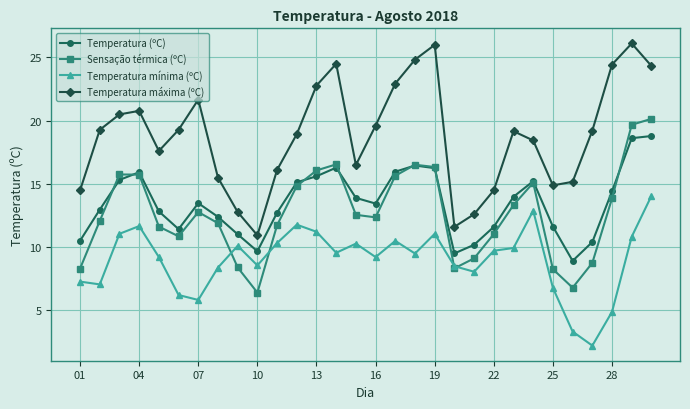

How many categories are shown in the chart?

30